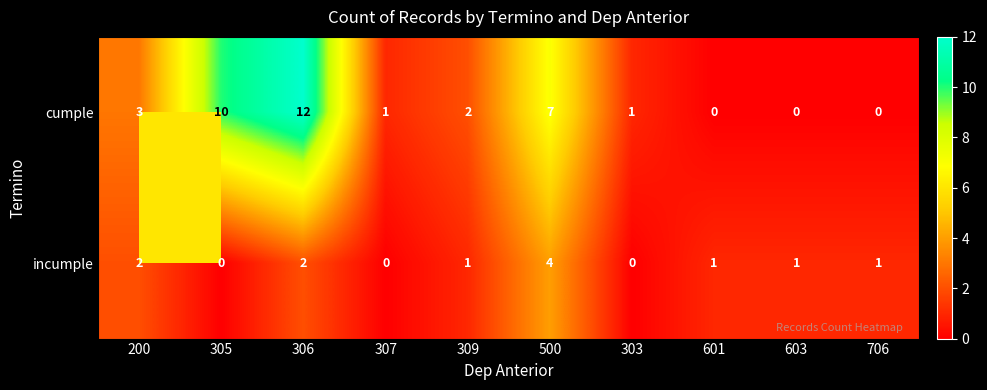

Where does the cumple series first go above 2?

200